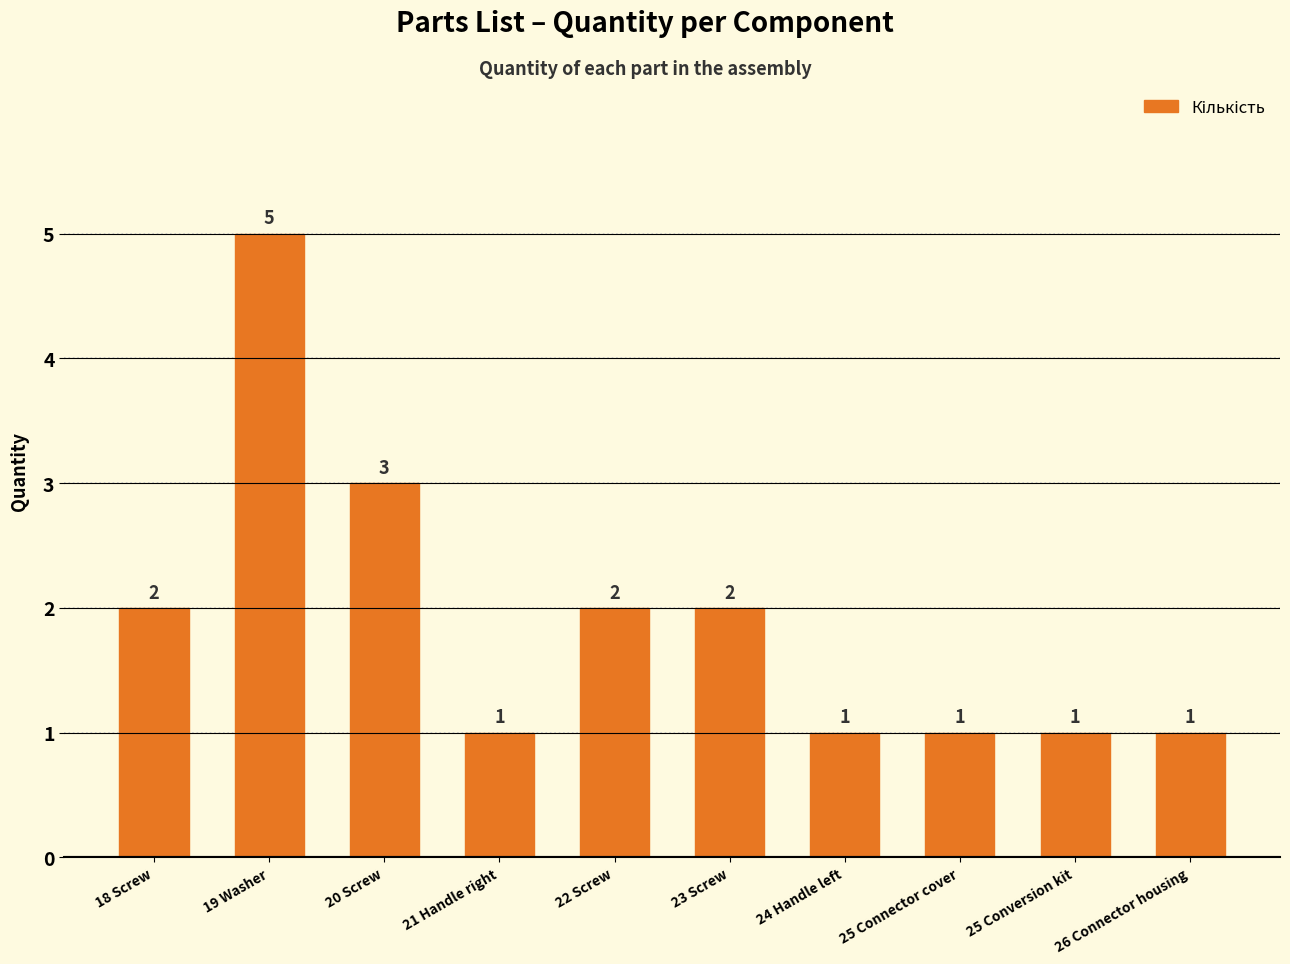

Where is the data nearest to the value 3?

20 Screw